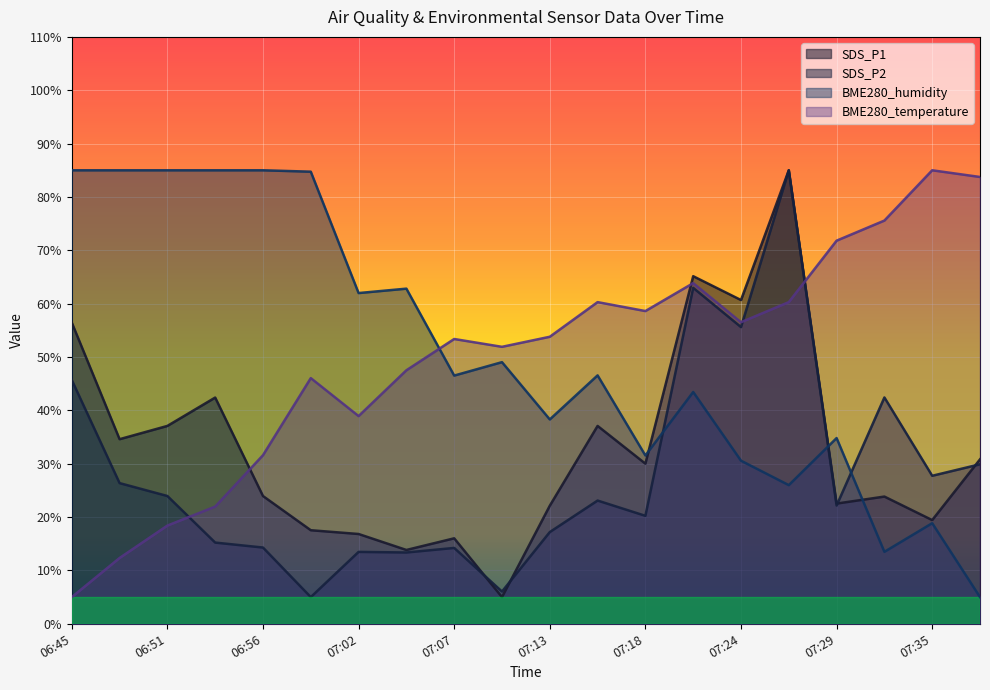

The value of SDS_P1 at 07:38 is 30.8. True or false?

True